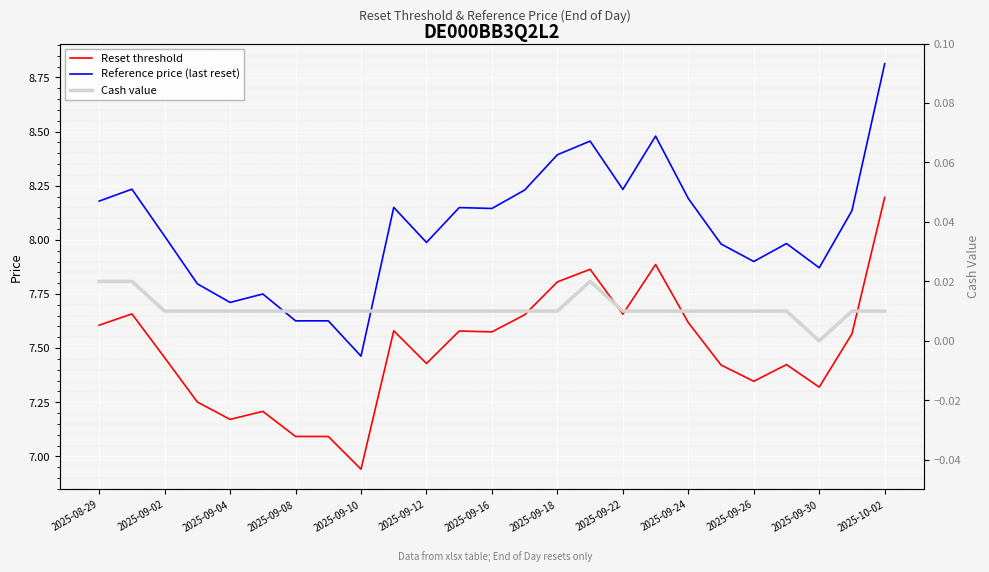

At which label does Reference price (last reset) first exceed 8?

2025-08-29